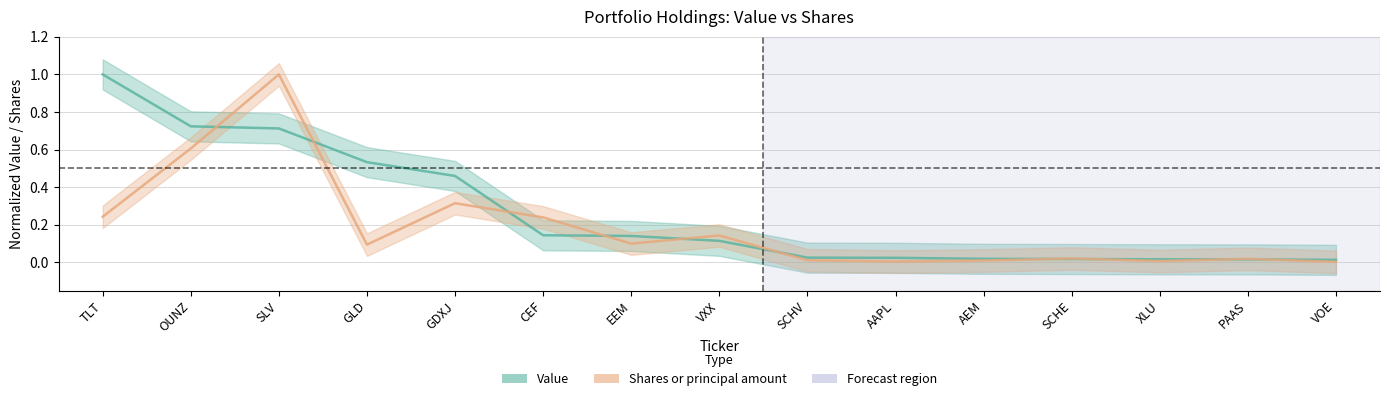

Is this an area chart (filled region under the line)?

No